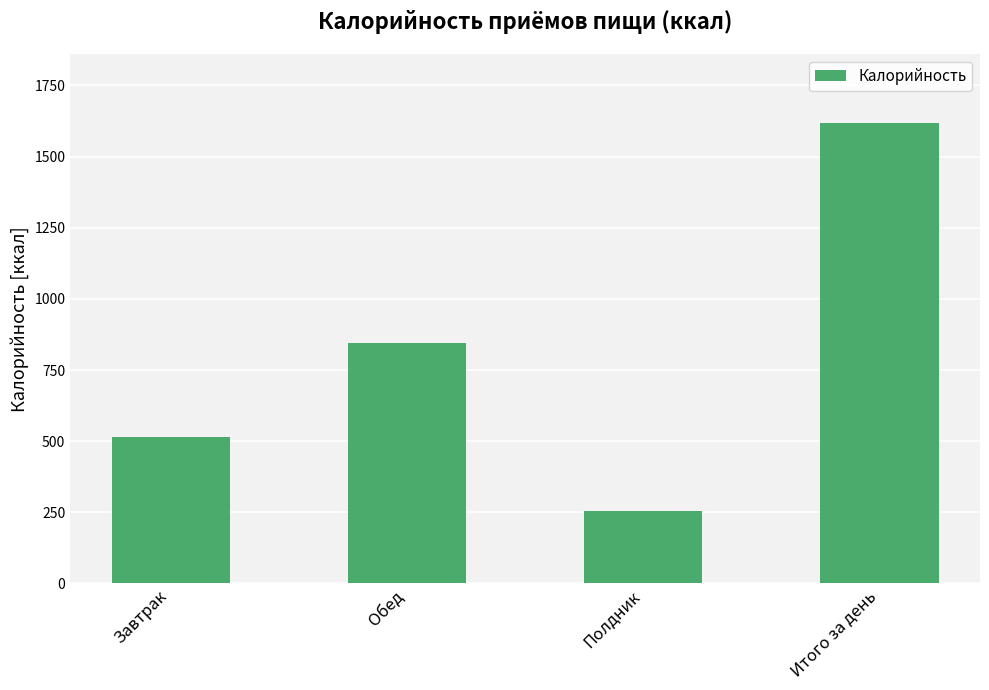

What is the greatest value displayed?

1618.0